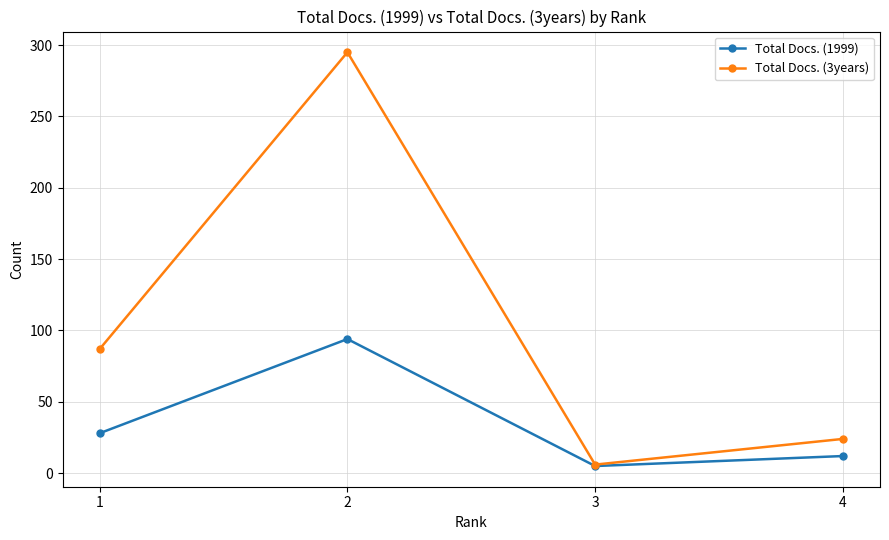

What is the difference between the maximum and minimum values in the Total Docs. (1999) series?

89